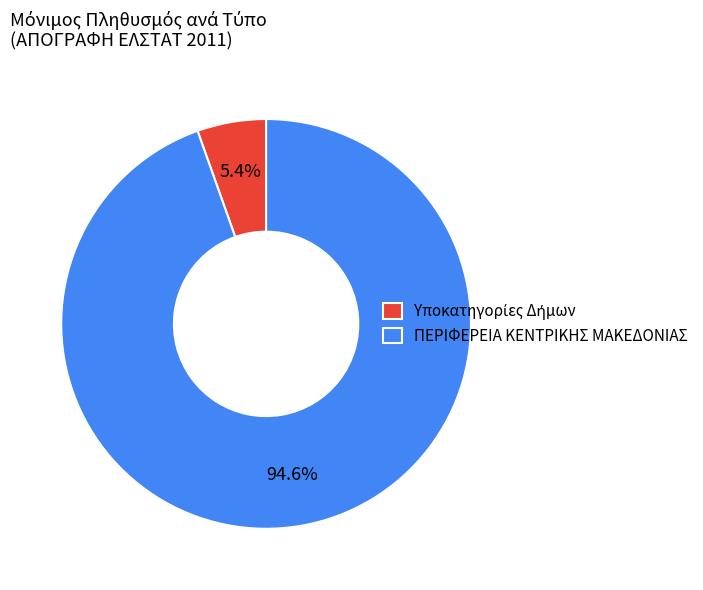

How much of the chart is everything except ΠΕΡΙΦΕΡΕΙΑ ΚΕΝΤΡΙΚΗΣ ΜΑΚΕΔΟΝΙΑΣ?

5.4%